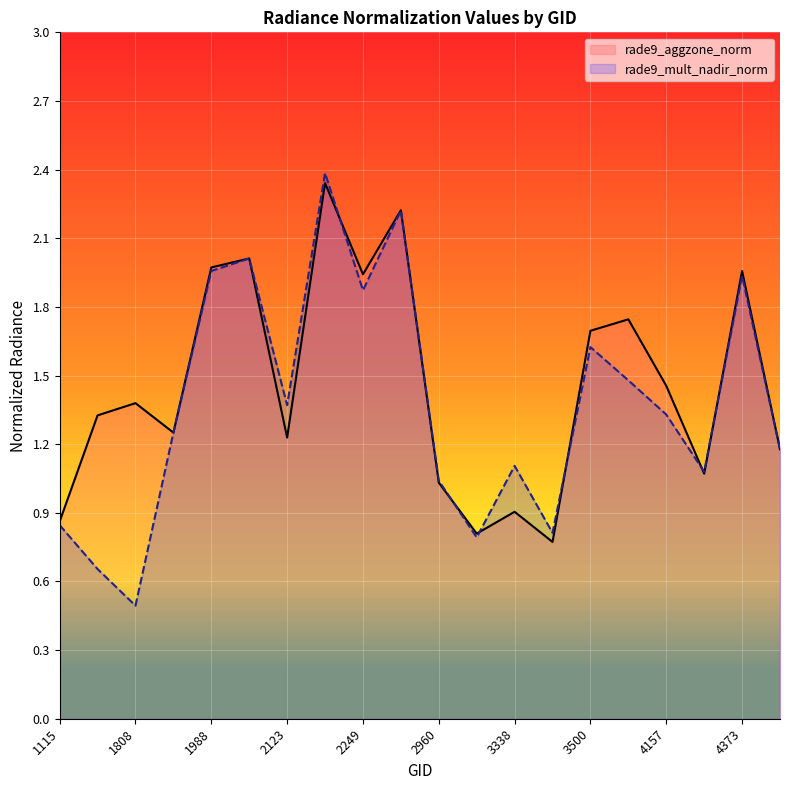

What is the sum of the rade9_mult_nadir_norm values at 3005 and 2213?

3.2